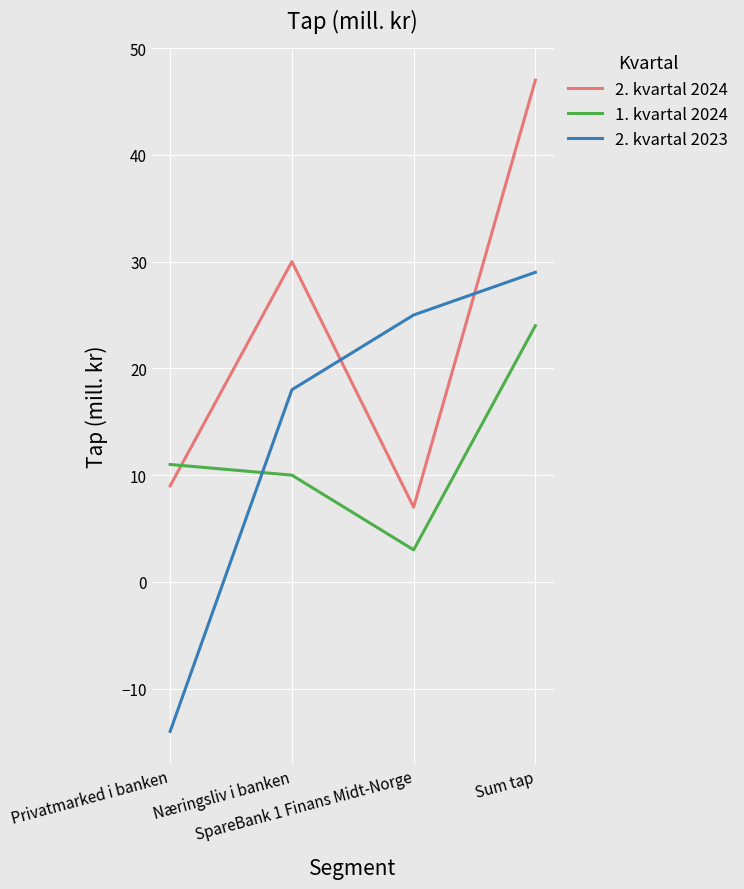

At which label does 1. kvartal 2024 reach its peak?

Sum tap